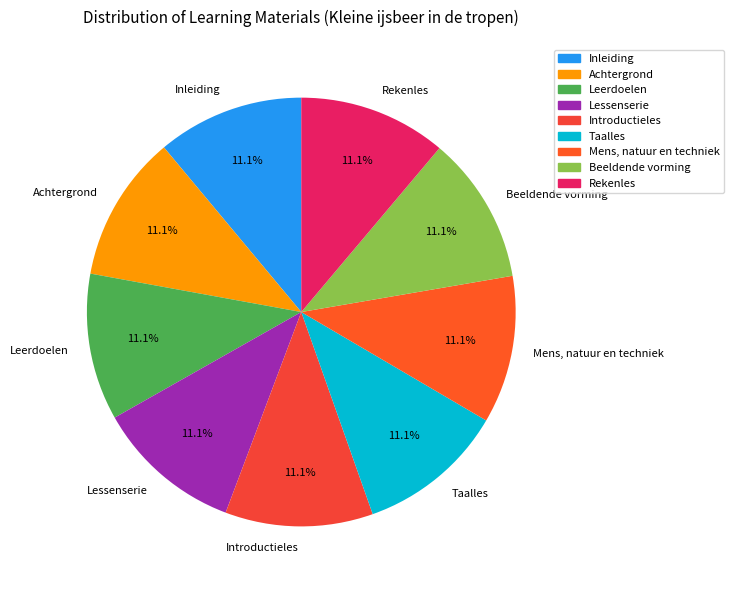

Does Inleiding account for over 50% of the chart?

No